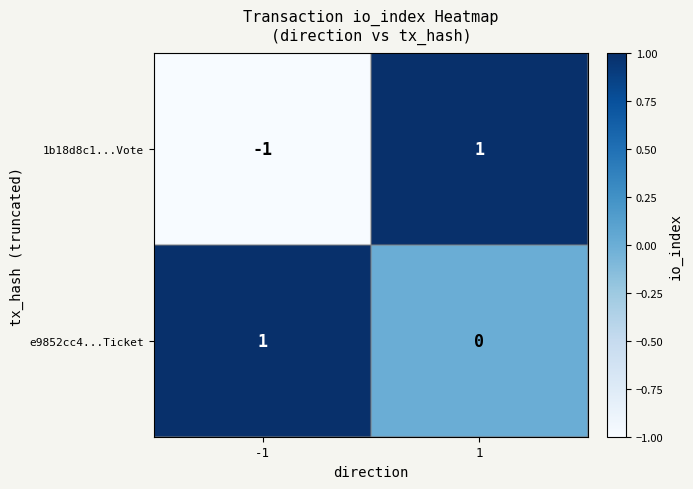

List the series in order of their overall mean, lowest first.

1b18d8c1...Vote, e9852cc4...Ticket